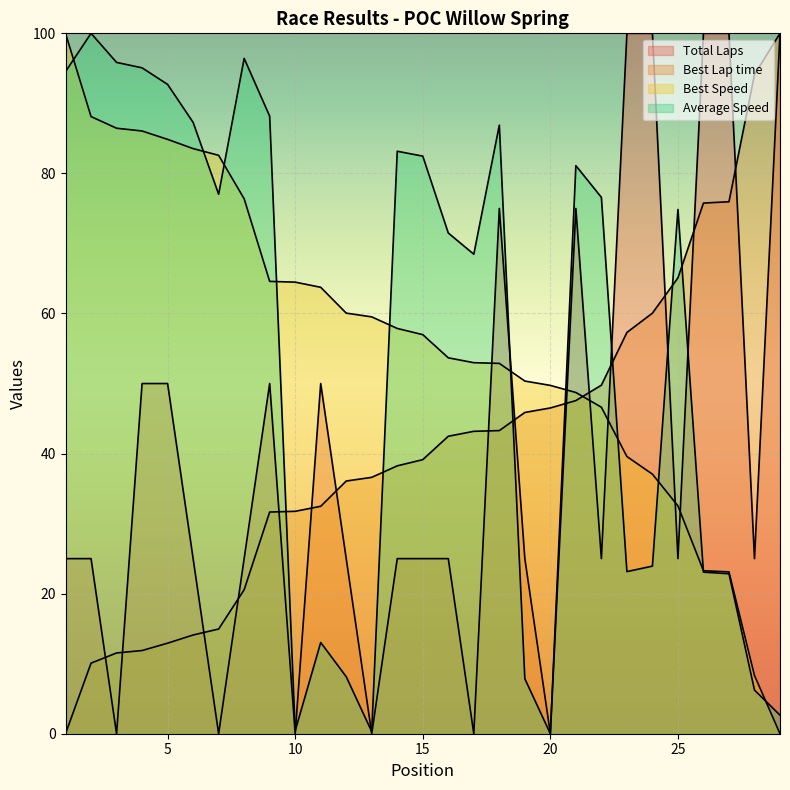

How many lines are shown in the chart?

4